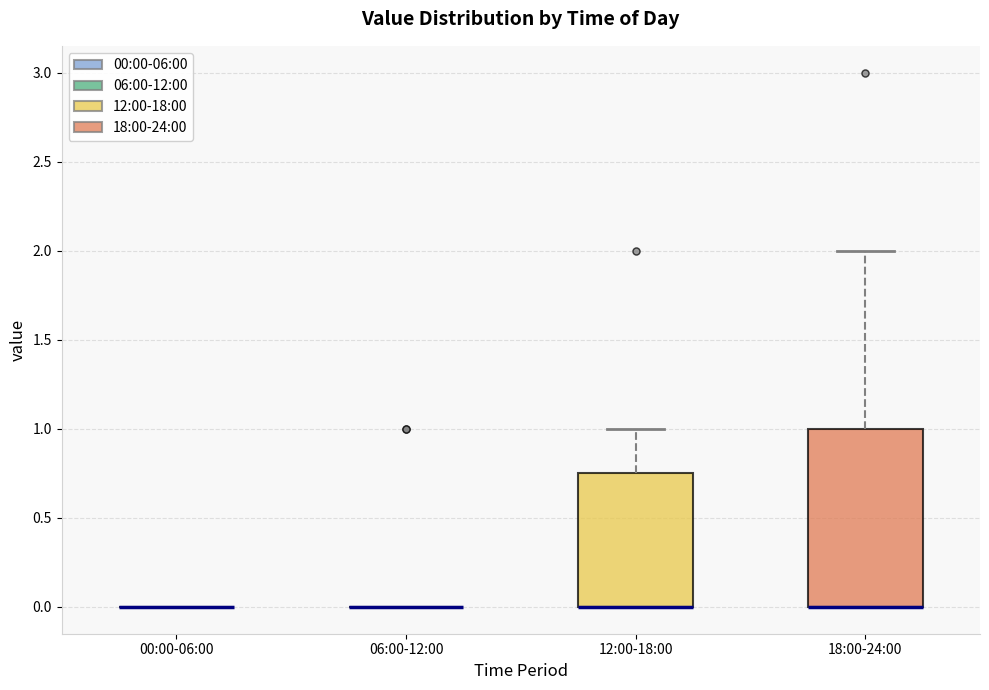

Comparing the boxes themselves (not the whiskers), which one is the tallest?

18:00-24:00